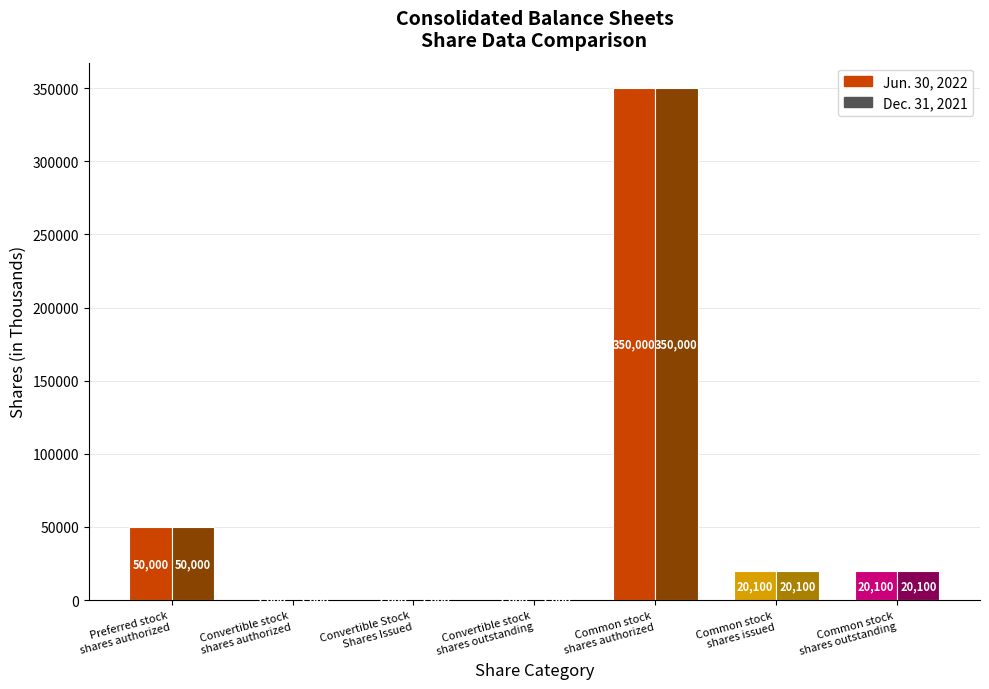

What is the sum of all Dec. 31, 2021 values?

443200